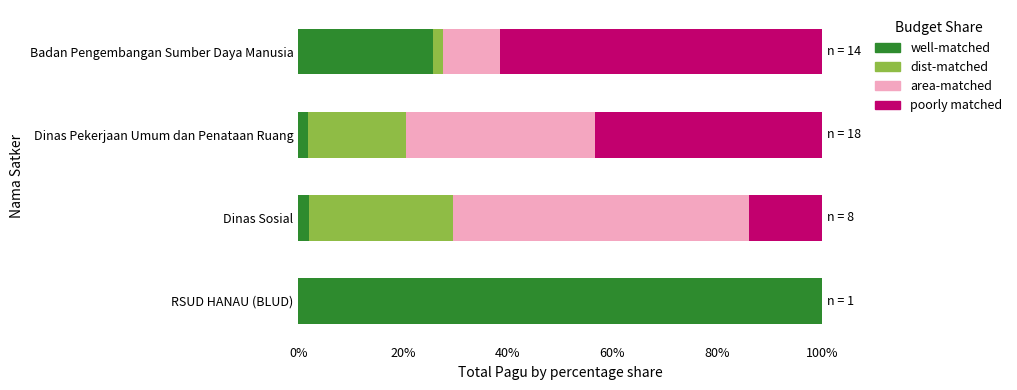

At which label does well-matched reach its peak?

RSUD HANAU (BLUD)